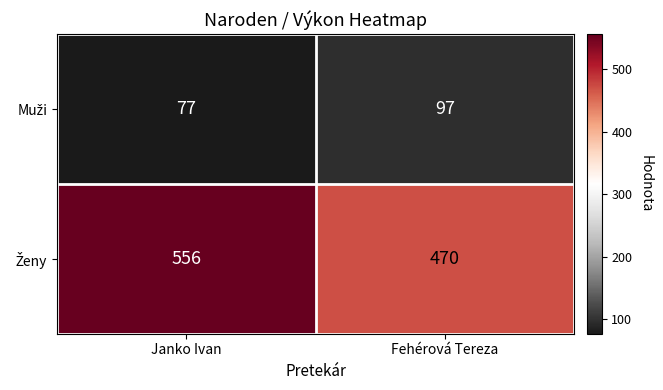

What is the maximum value shown in the chart?

556